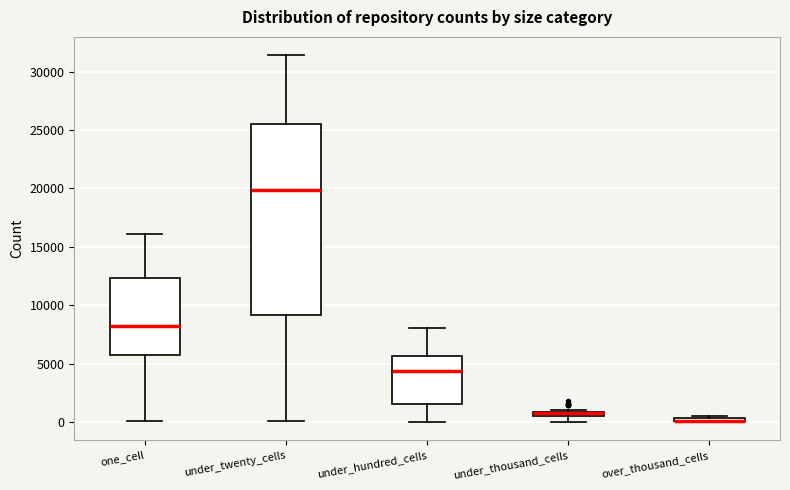

Where is the upper edge of the box for under_thousand_cells on the y-axis? The values are not printed on the chart, so give them approximately, as read against the axis.

1000